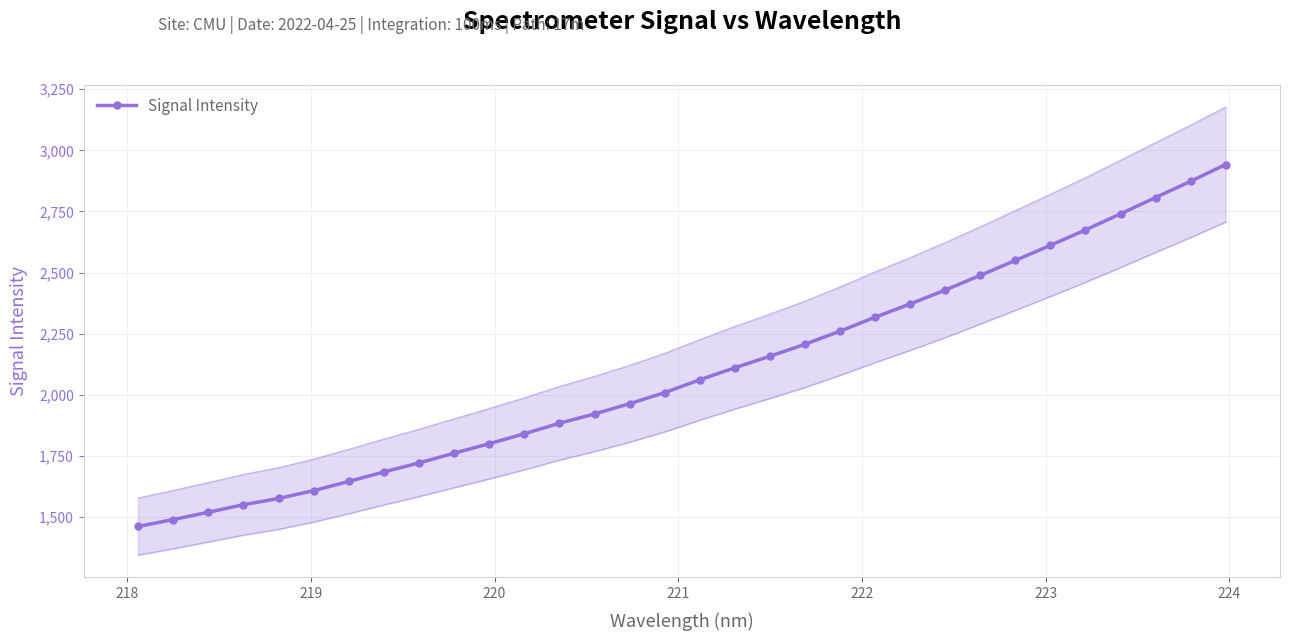

What is the value of the Signal Intensity point at the 30th from the left?

2807.0